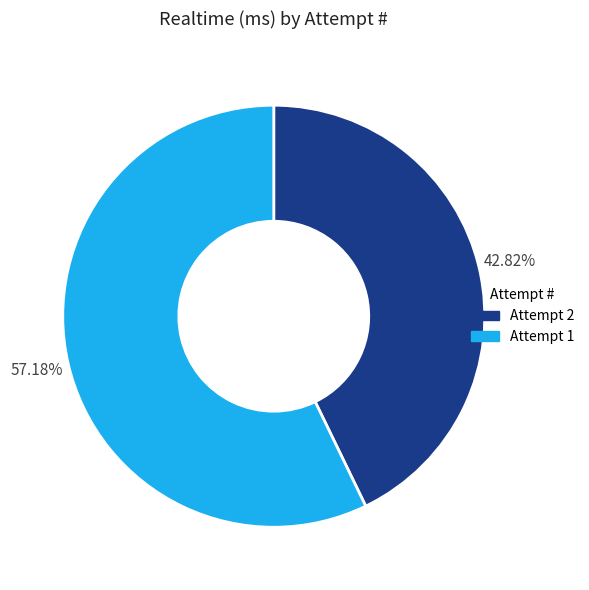

To the nearest percent, what is the average slice percentage?

50%